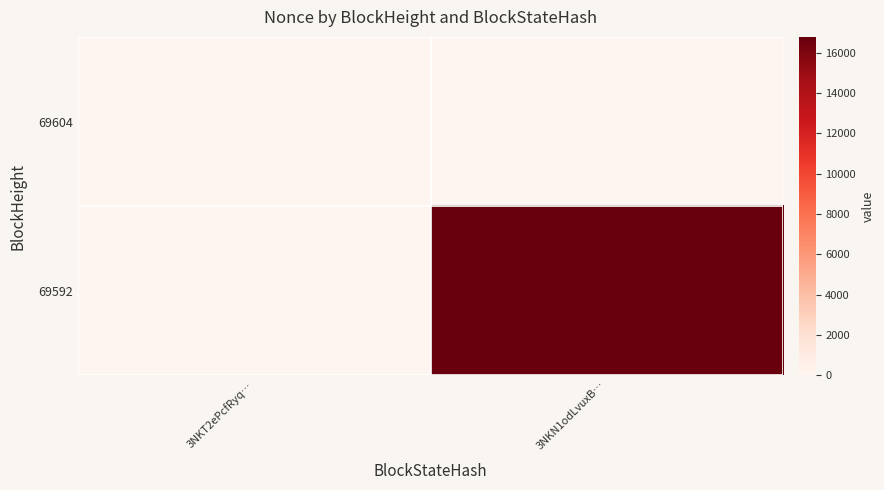

What is the maximum value shown in the chart?

16791